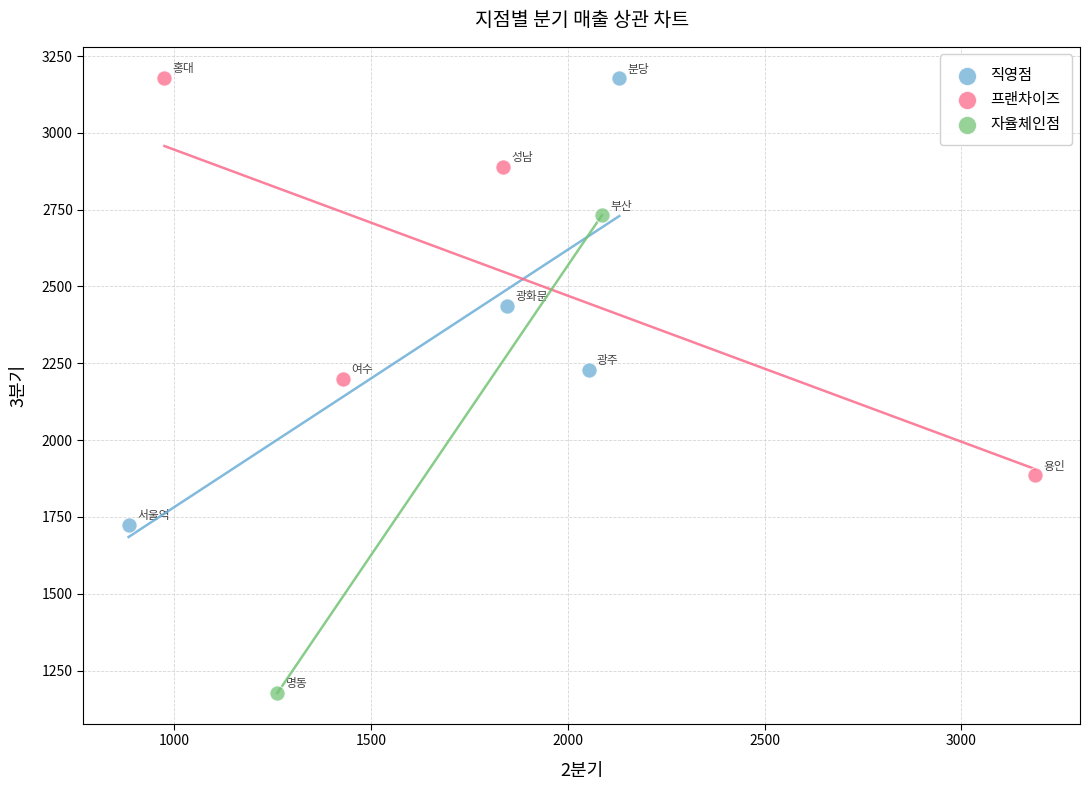

Which series reaches the minimum Y coordinate?

자율체인점